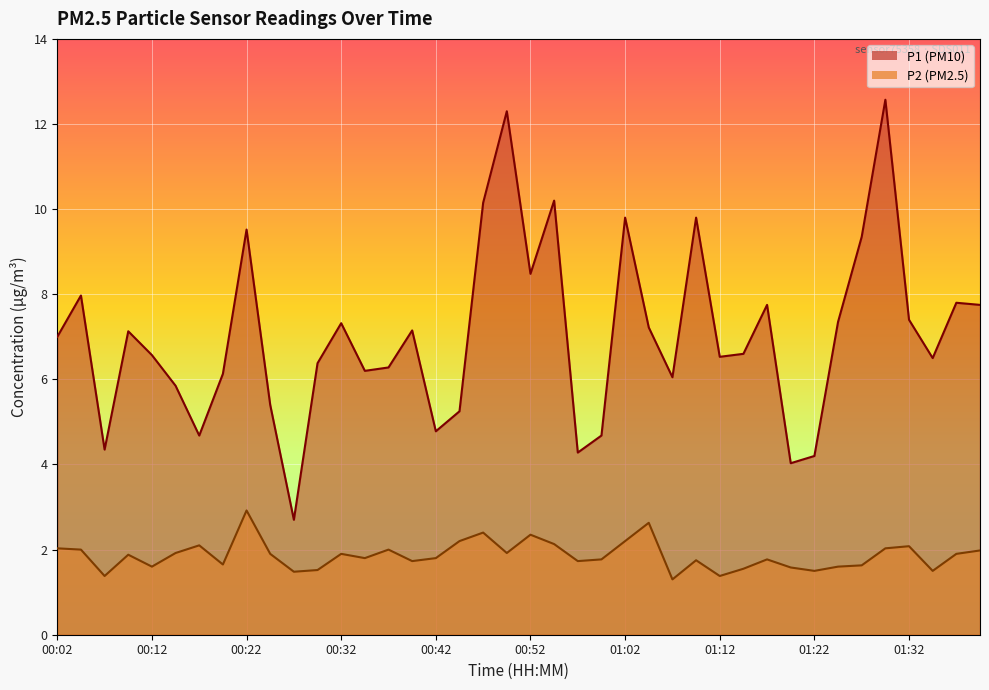

What is the average value of the P1 series?

7.0